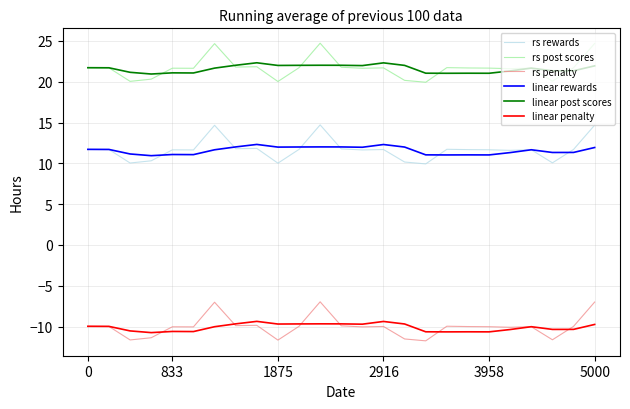

True or false: rs rewards and linear post scores intersect in this chart.

False